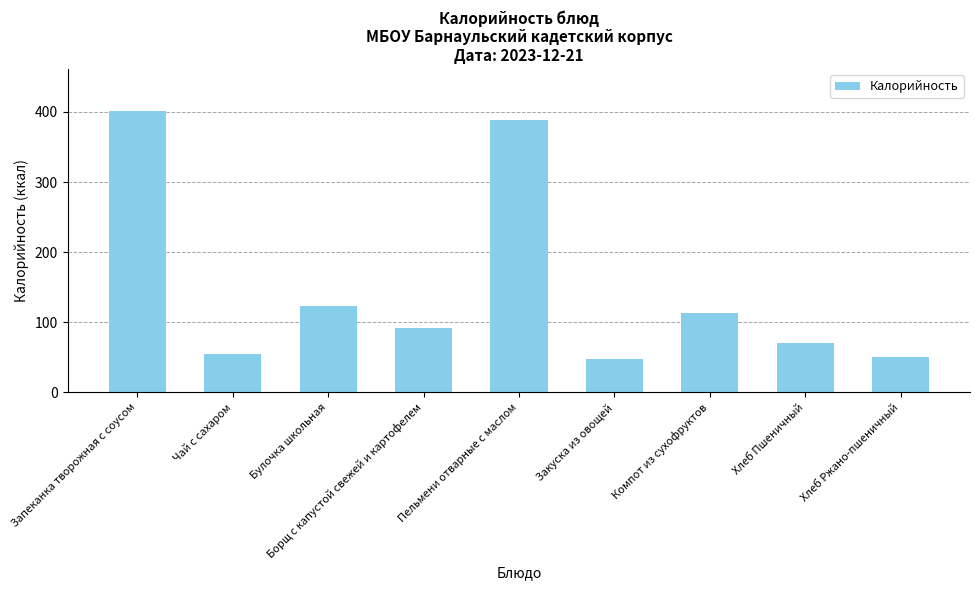

What is the value of the 6th bar from the left?

48